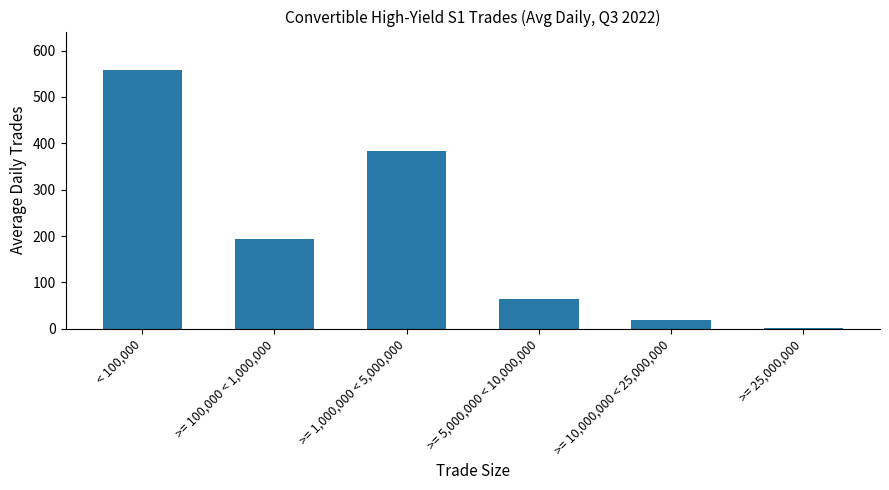

What is the label of the 1st bar from the right?

>= 25,000,000